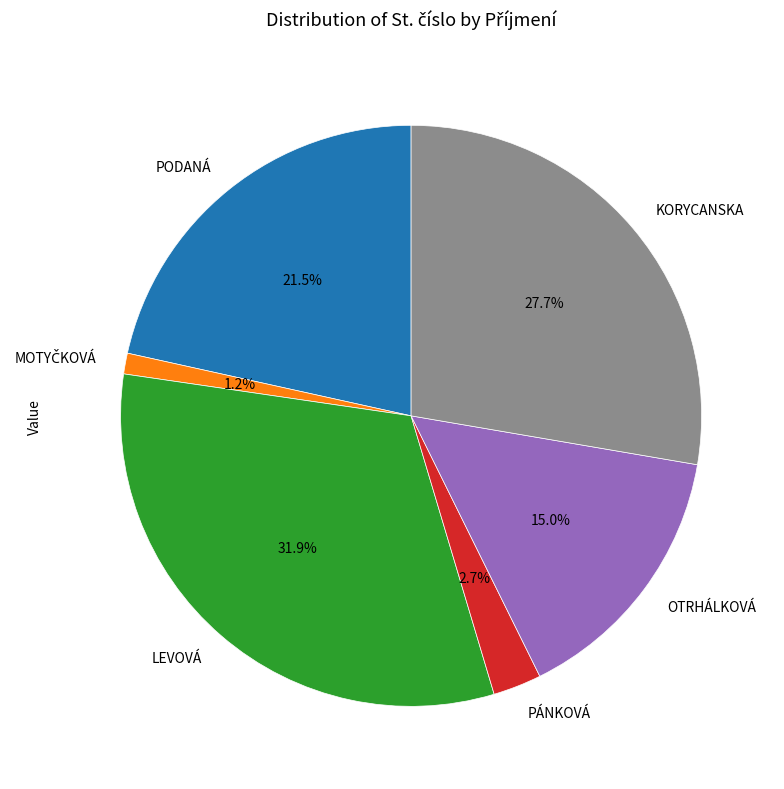

To the nearest percent, what is the difference between the largest and smallest slice percentages?

31%